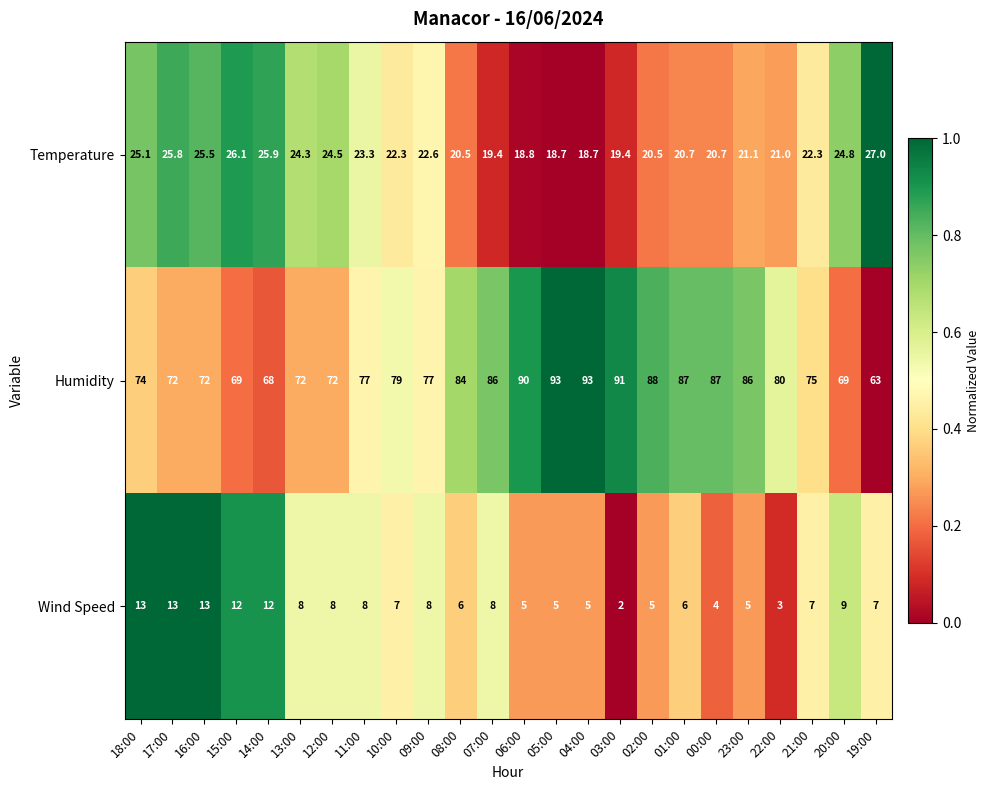

What is the difference between the highest and lowest values at 21:00?

68.0